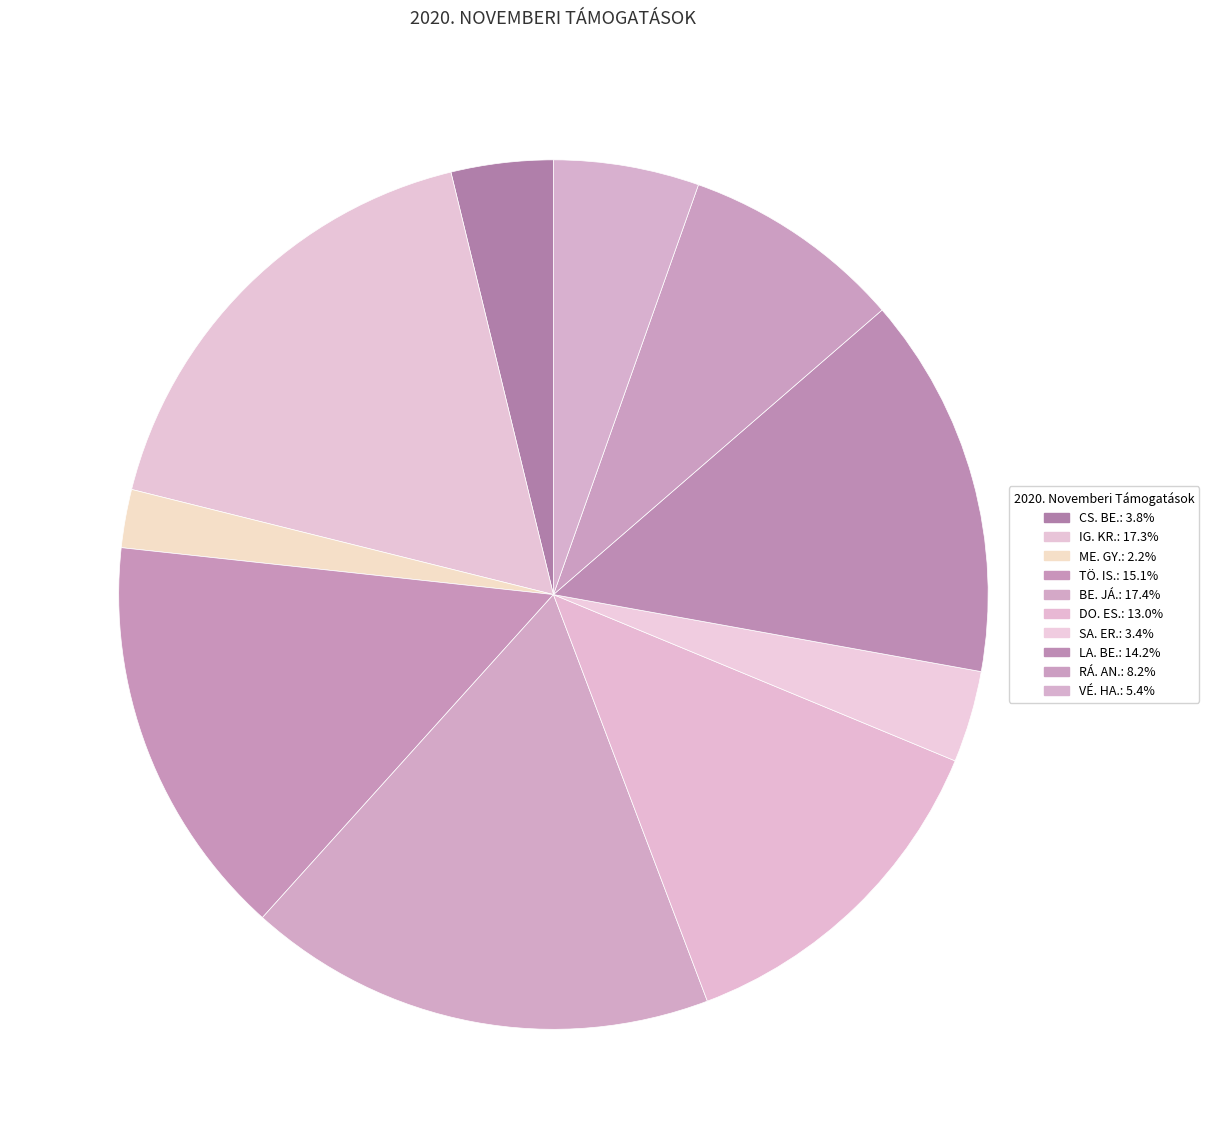

How many segments does this pie chart have?

10